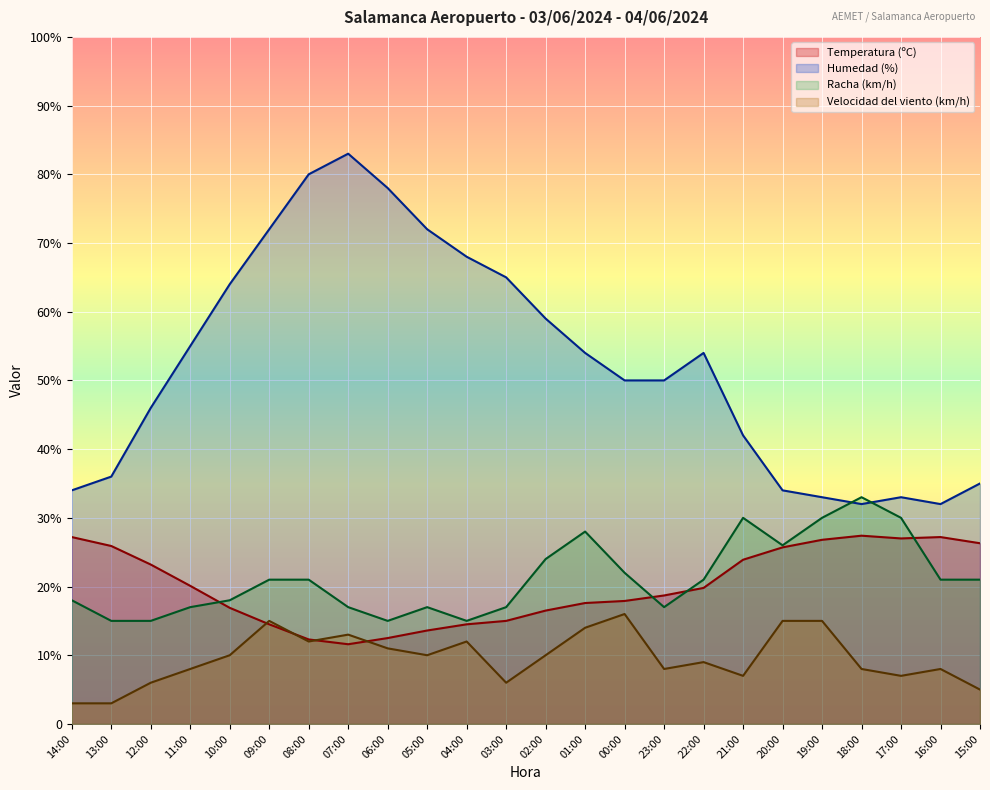

Count the number of data series in this chart.

4